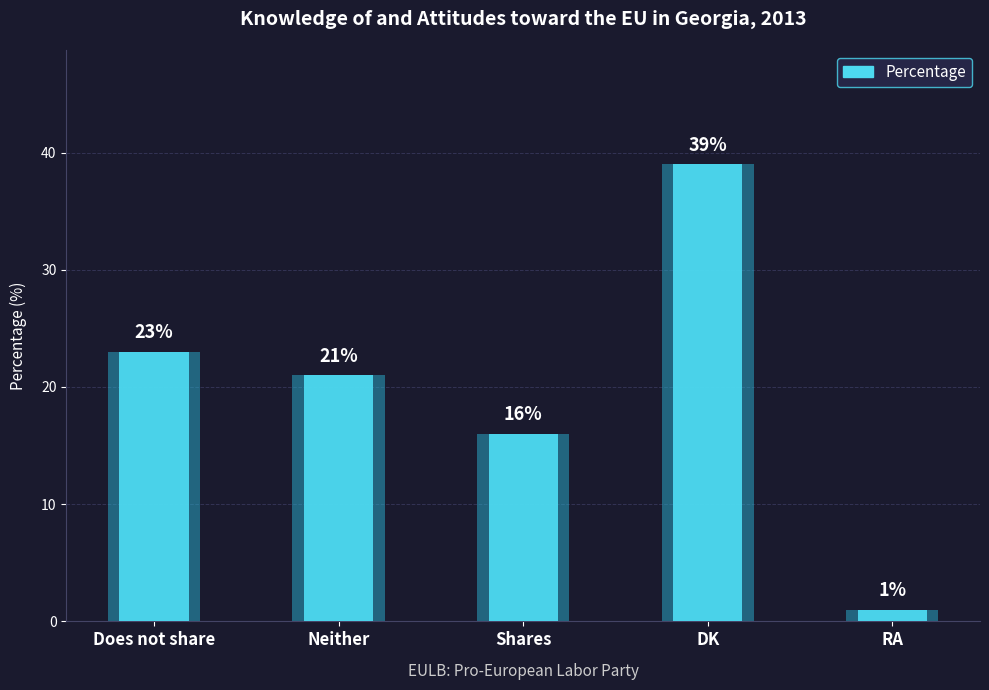

What is the difference between the values at Neither and RA?

20